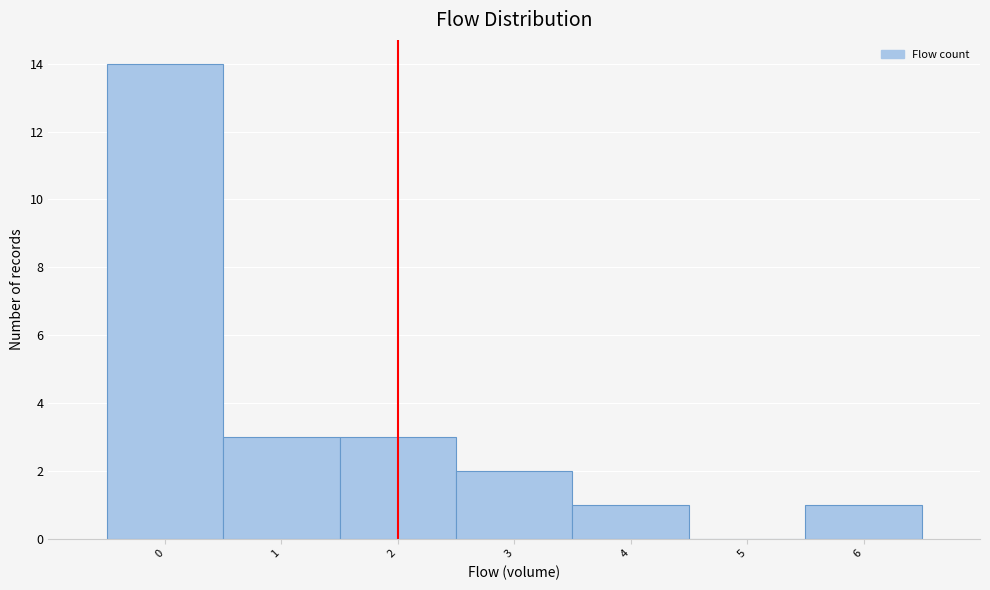

Reading left to right, list every bar in this chart as the range it spans on the x-axis followed by its height. The values are not printed on the chart, so give them approximately, as read against the axis.

-0.5 to 0.5: 14
0.5 to 1.5: 3
1.5 to 2.5: 3
2.5 to 3.5: 2
3.5 to 4.5: 1
4.5 to 5.5: 0
5.5 to 6.5: 1